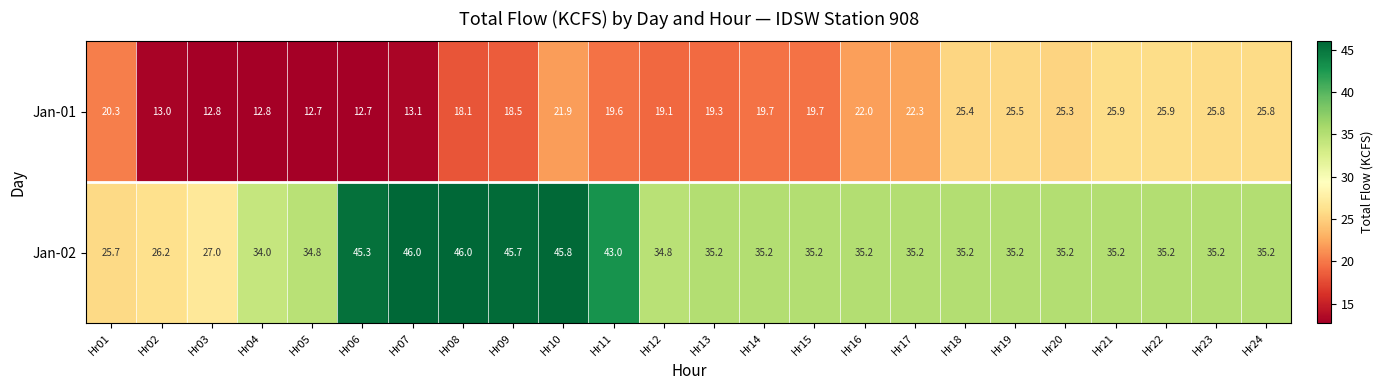

What is the sum of the Jan-01 values at Hr07 and Hr19?

38.6